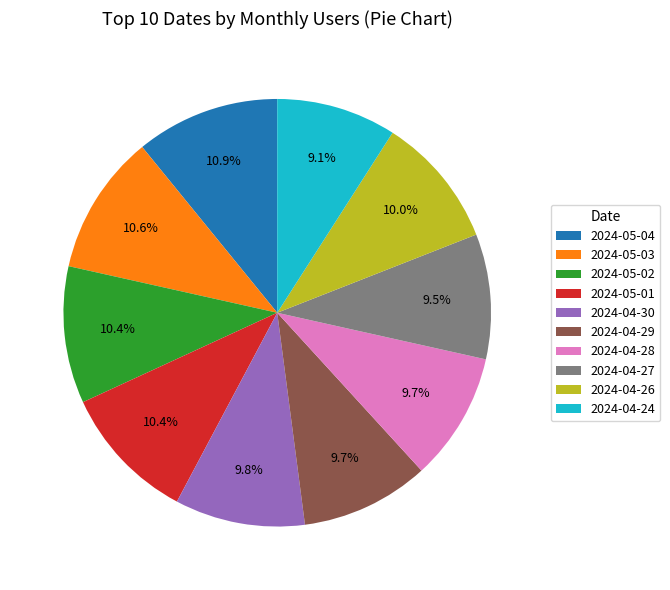

Is there a majority slice in this chart?

No